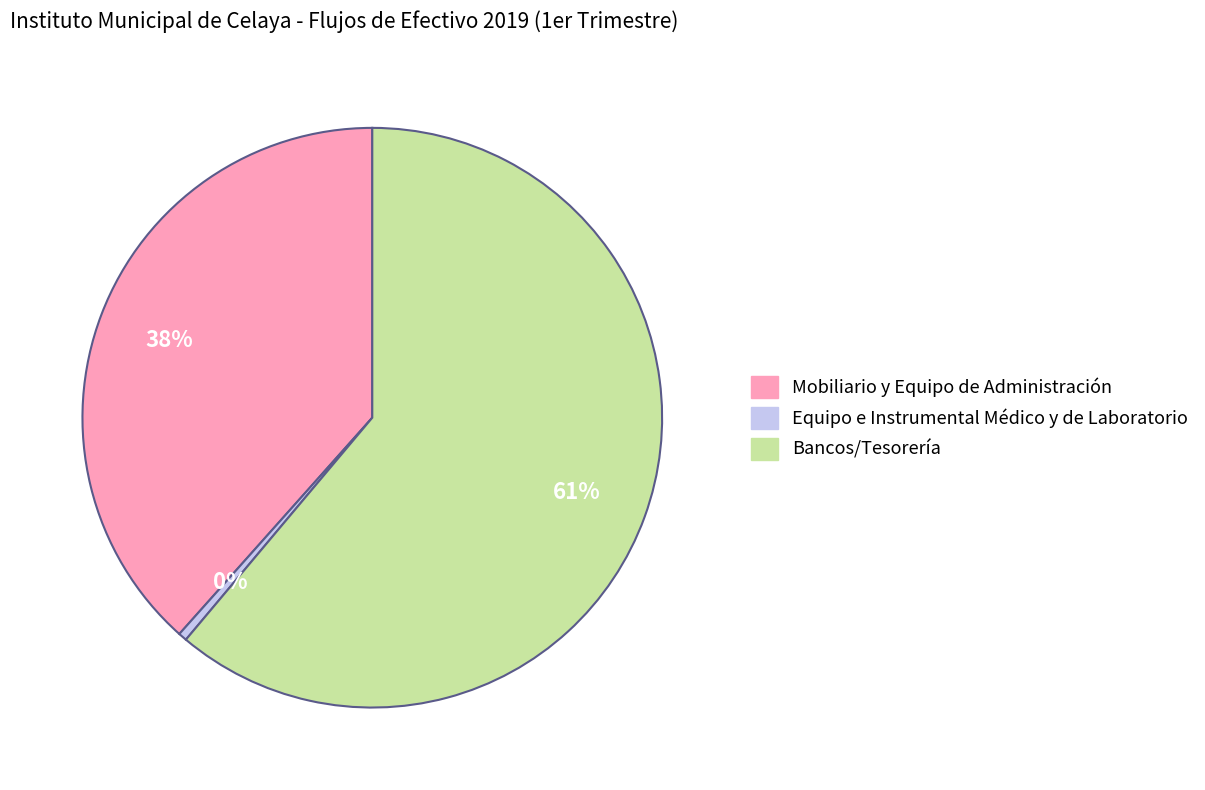

What is the smallest slice in the pie chart?

Equipo e Instrumental Médico y de Laboratorio